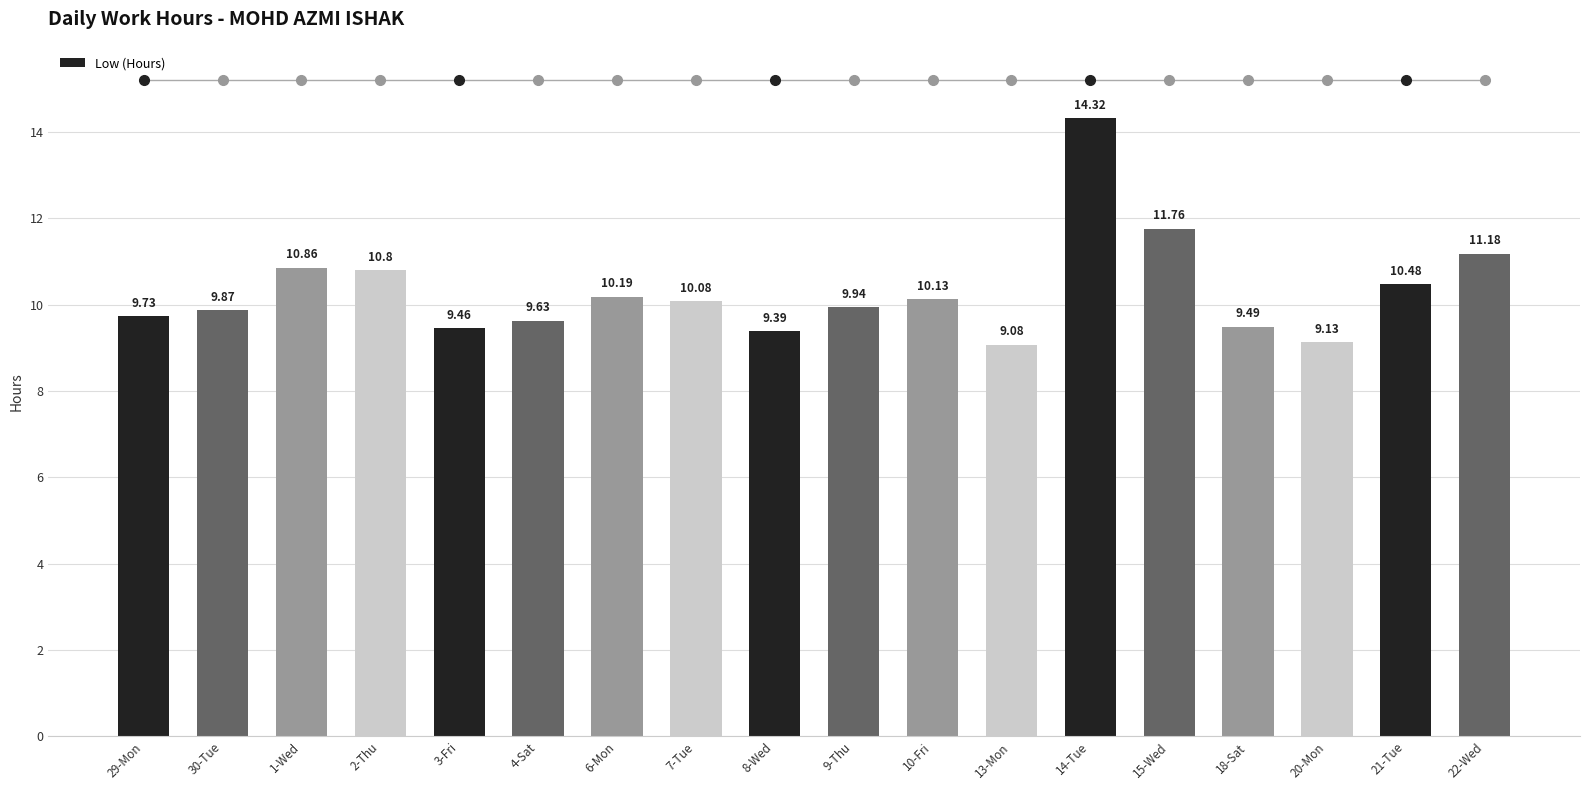

What is the maximum value shown in the chart?

14.3